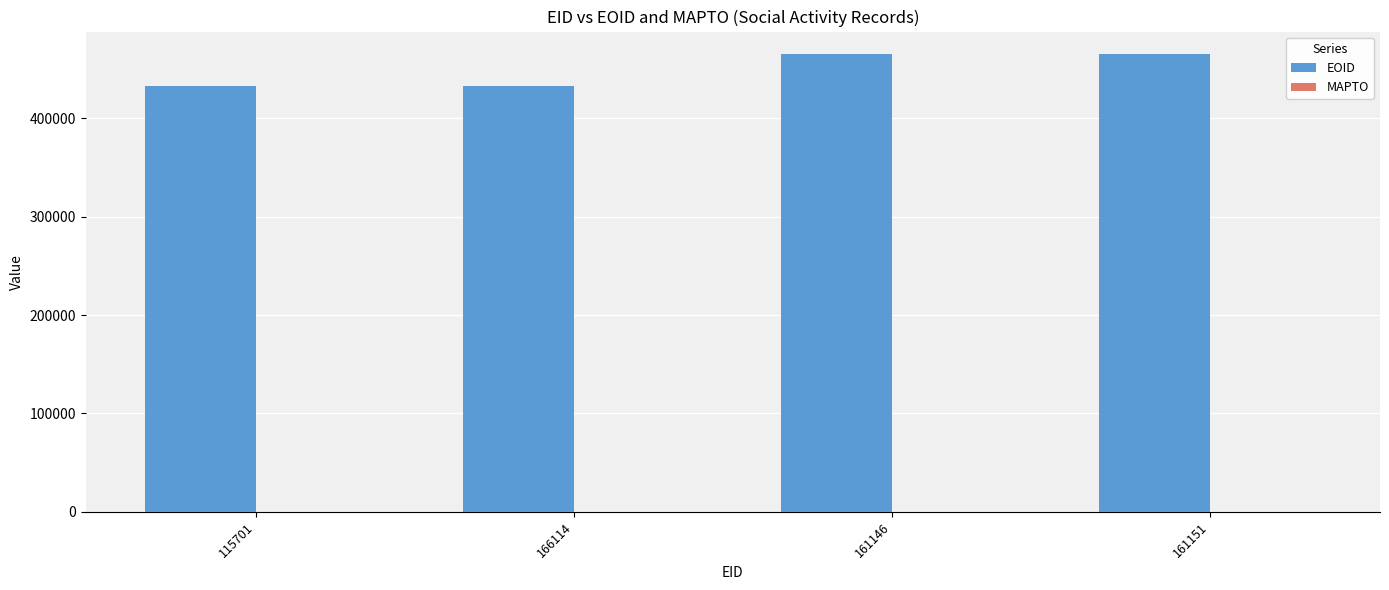

What is the difference between the maximum and minimum values?

31874